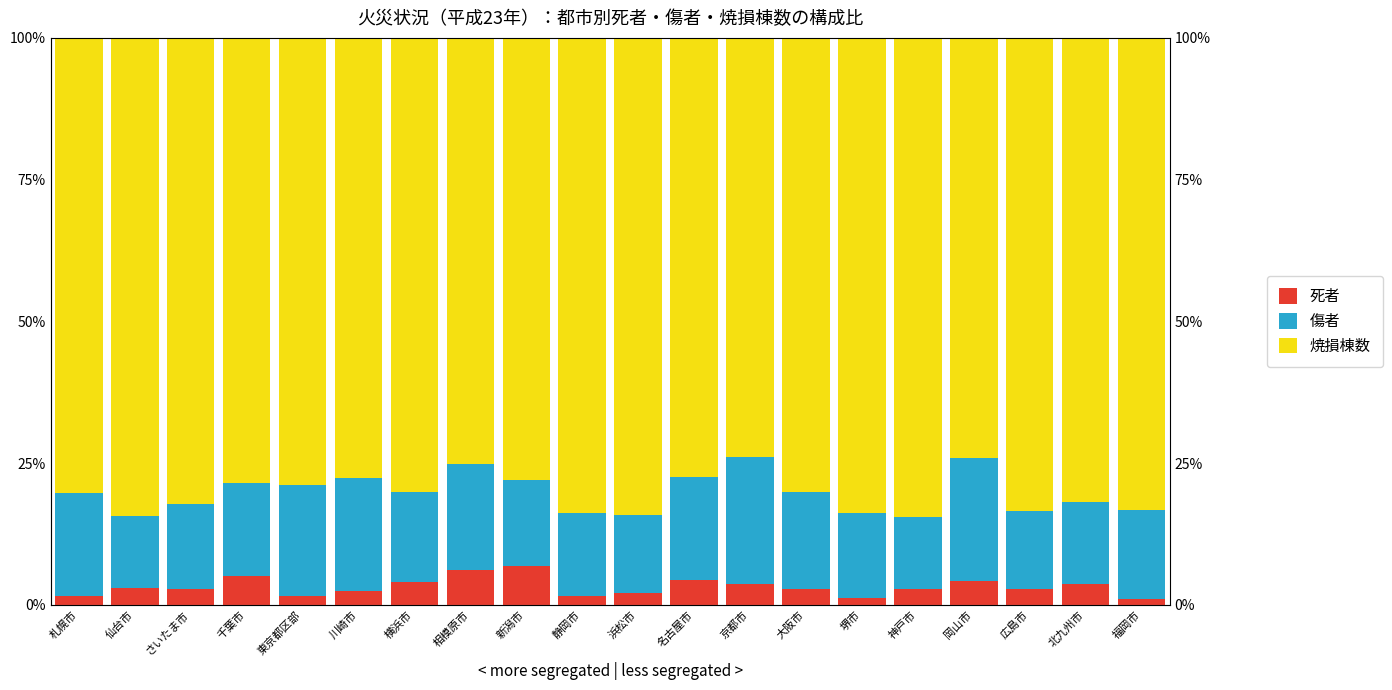

Which category has the highest value in the 死者 series?

新潟市